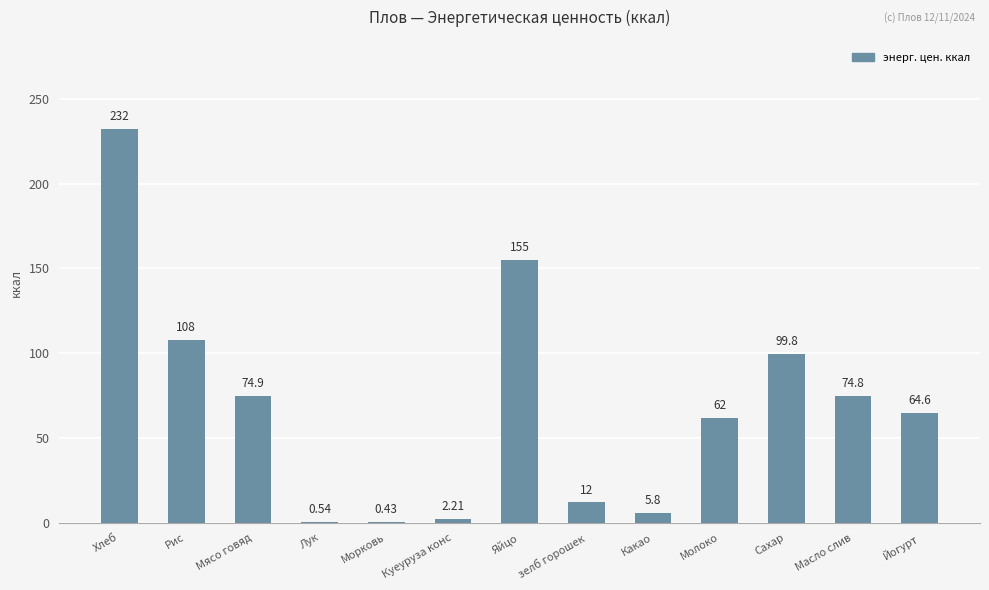

Where does the data first go above 64?

Хлеб